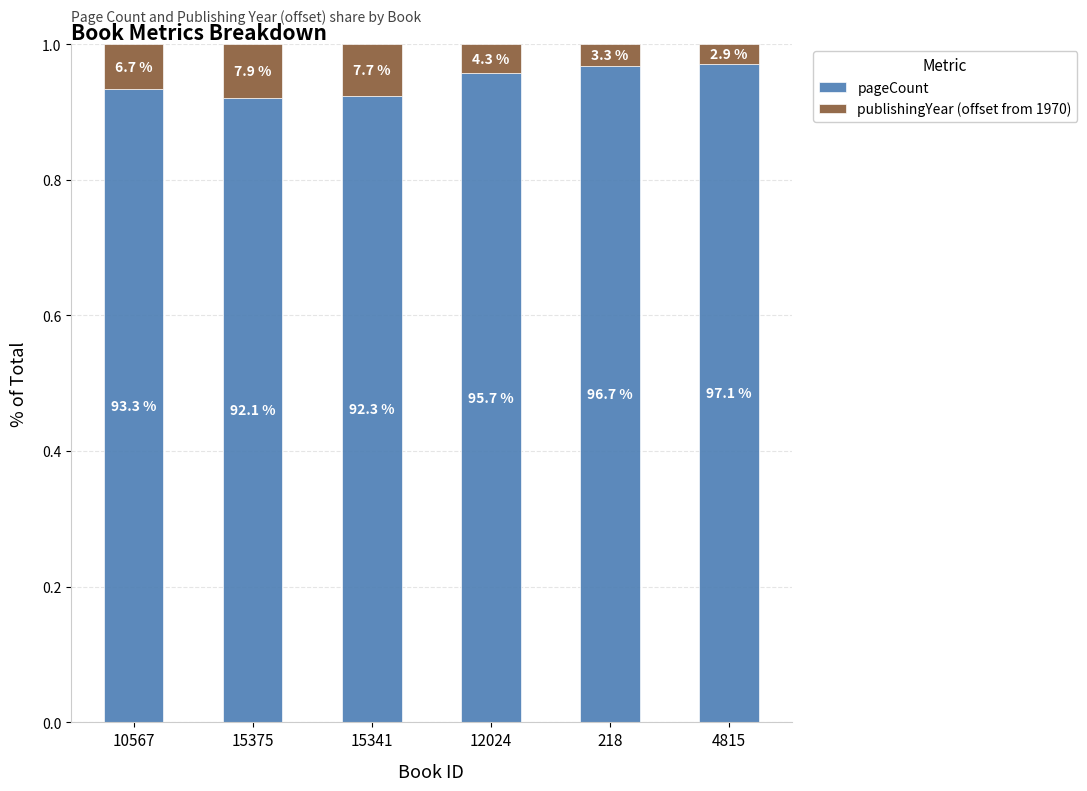

Does the chart contain stacked bars?

Yes